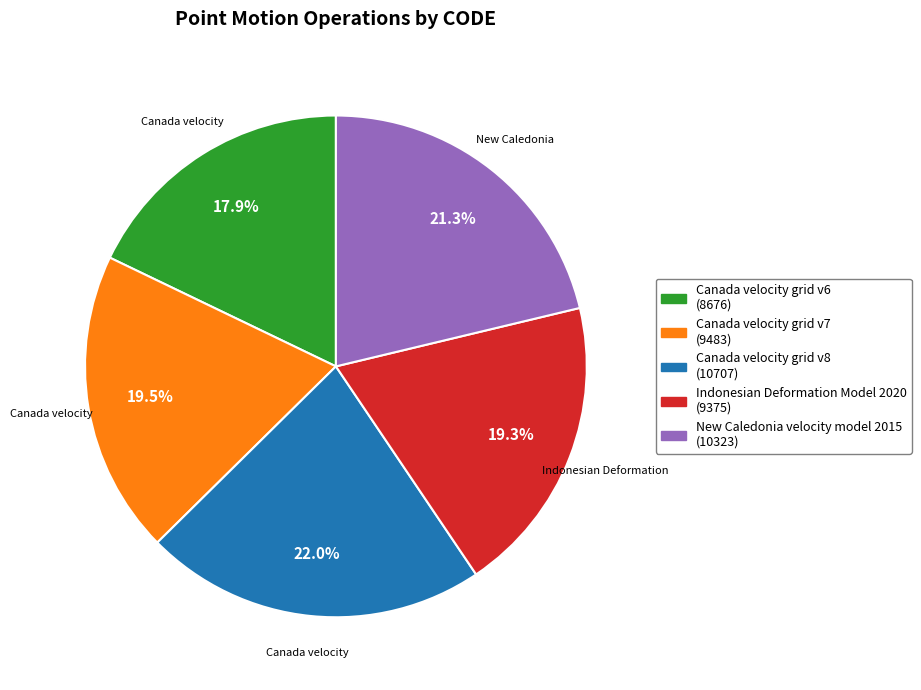

Count the number of slices in the pie.

5